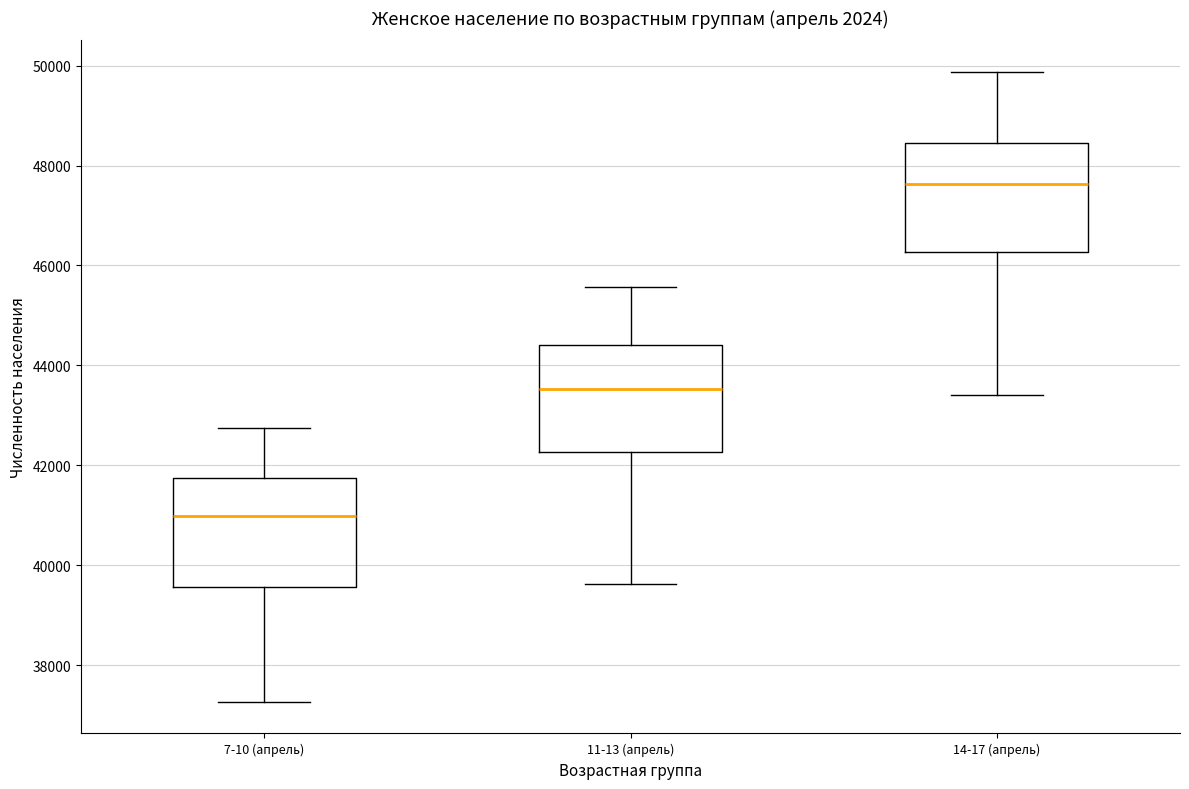

Where is the upper edge of the box for 11-13 (апрель) on the y-axis? The values are not printed on the chart, so give them approximately, as read against the axis.

44400